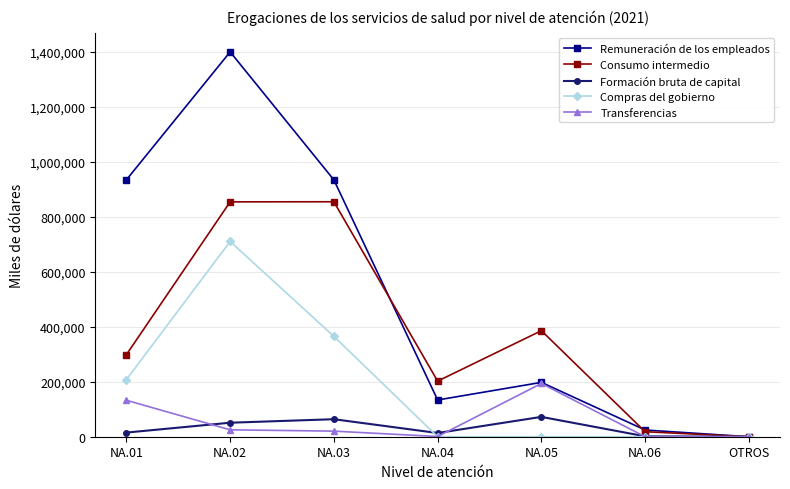

Rank the series by their maximum value, from lowest to highest.

Formación bruta de capital, Transferencias, Compras del gobierno, Consumo intermedio, Remuneración de los empleados